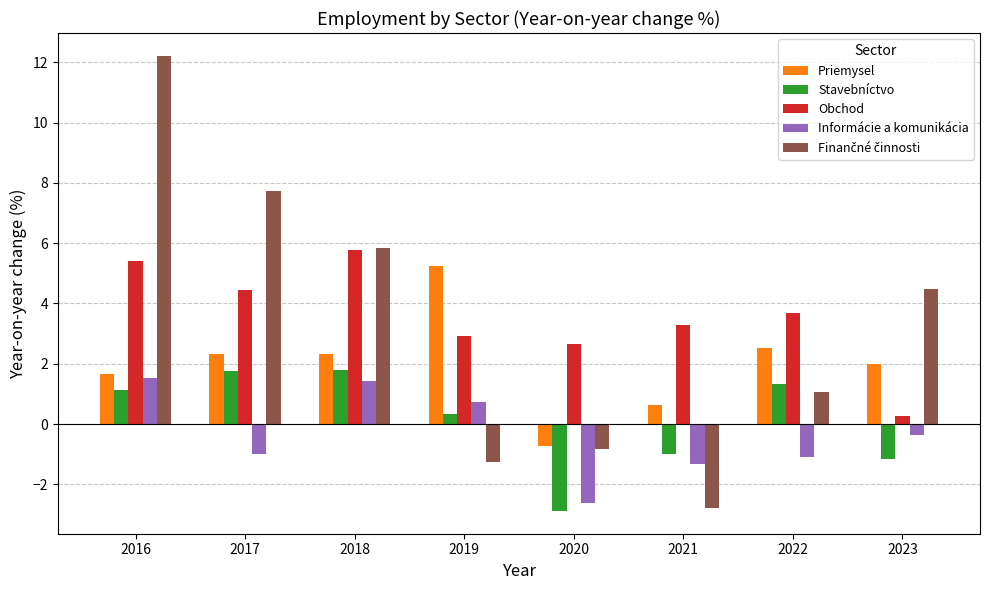

How many values in Priemysel are below zero?

1